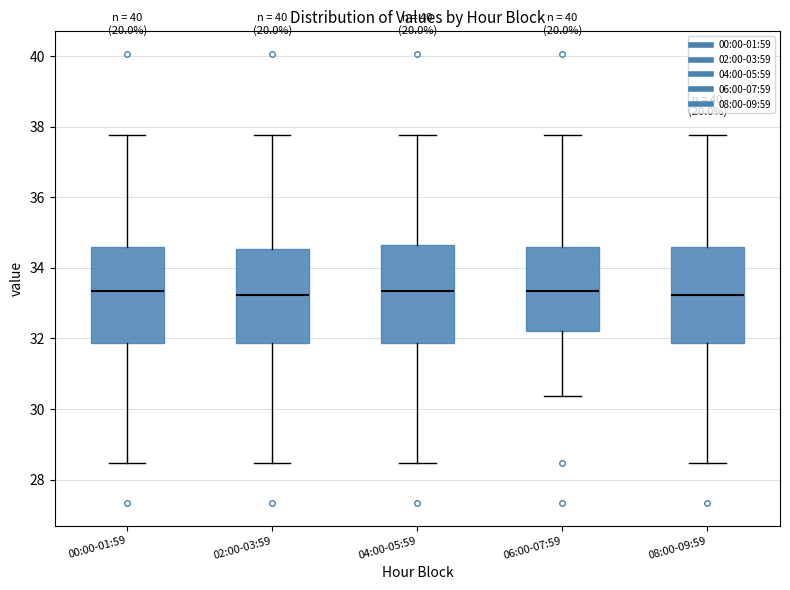

Where is the upper edge of the box for 04:00-05:59 on the y-axis? The values are not printed on the chart, so give them approximately, as read against the axis.

34.6